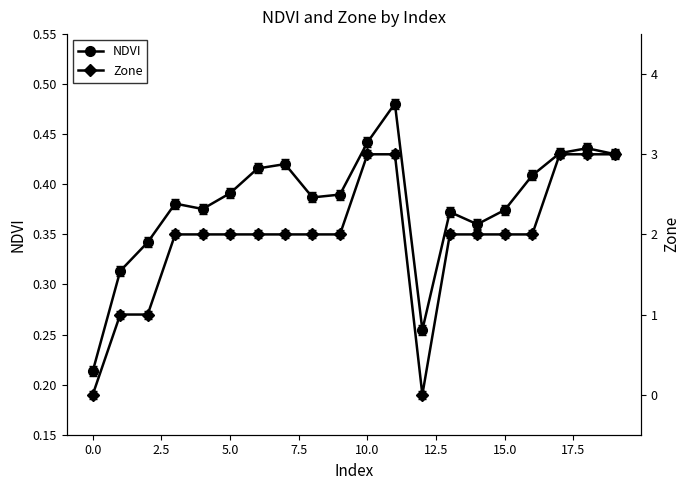

True or false: Zone and NDVI intersect in this chart.

True